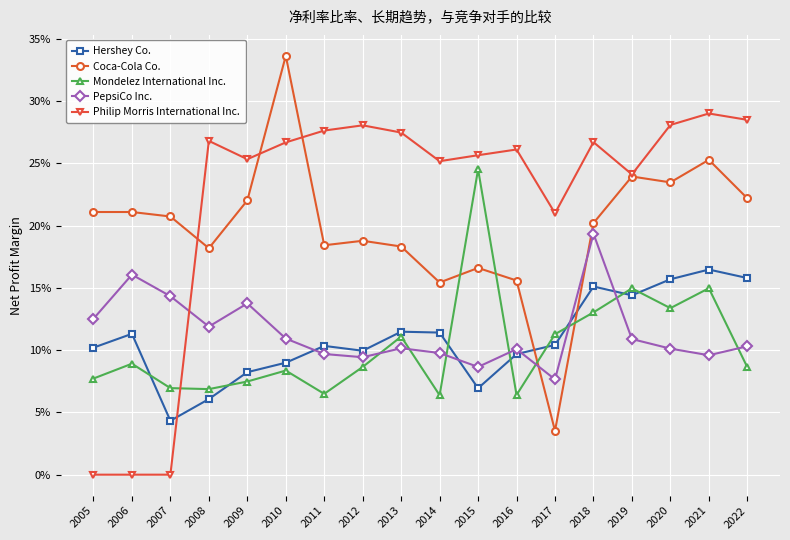

Which category has the lowest value in the PepsiCo Inc. series?

2017